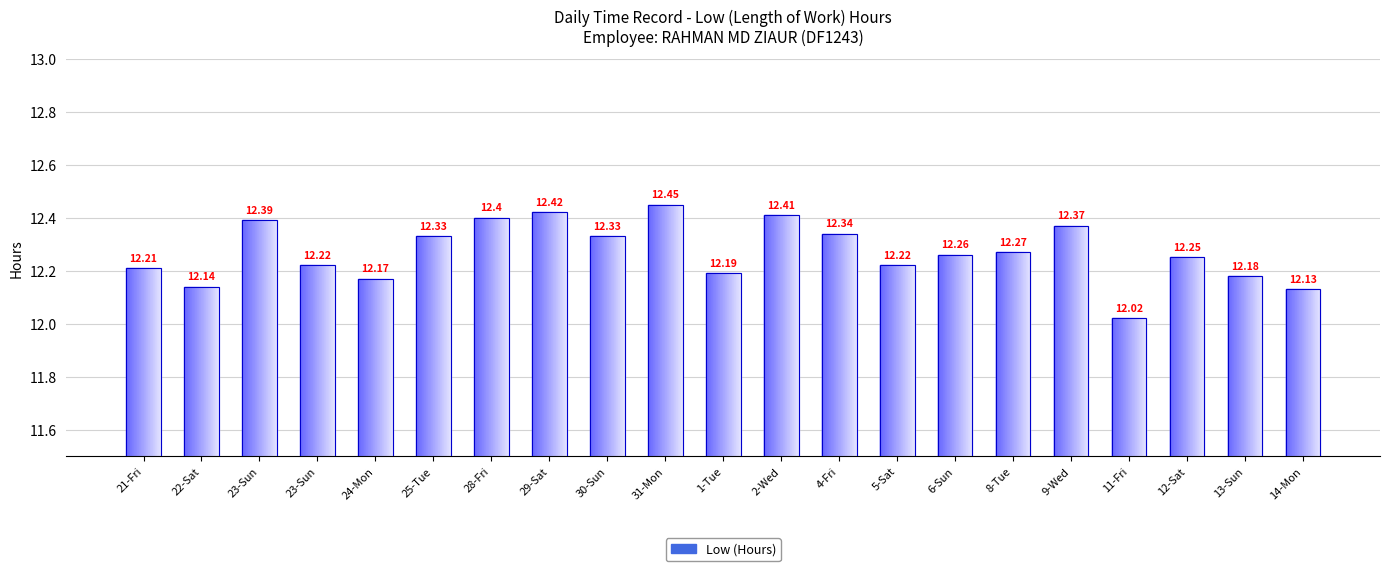

How many distinct data groups are displayed?

1